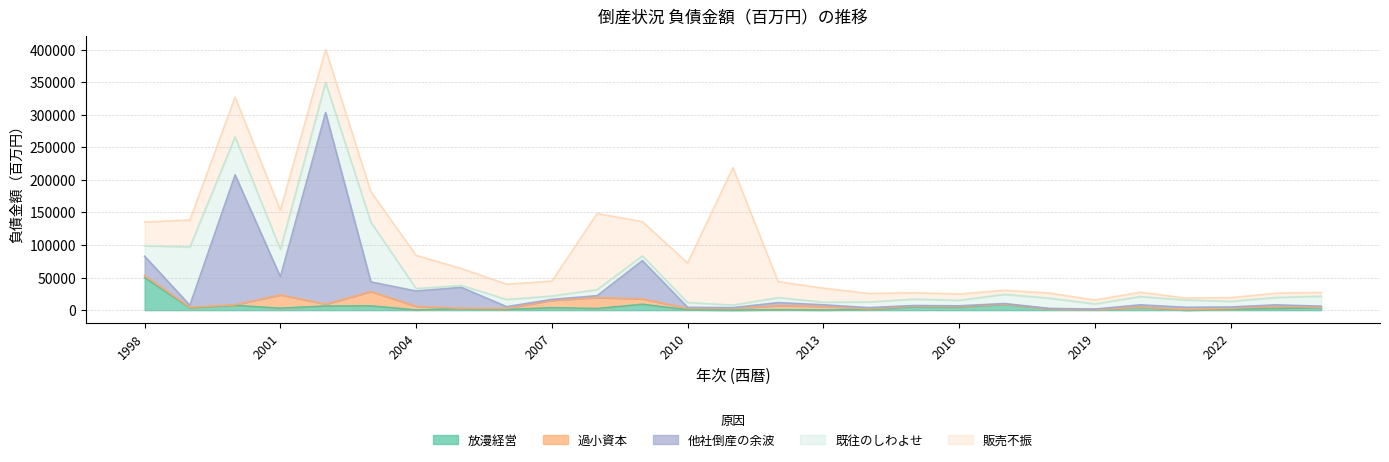

Reading right to left, what are all the values shown in this chart?

放漫経営: 3759	2732	1405	67	4356	897	1760	9091	4604	5180	783	334	696	157	661	9067	2525	3776	1040	2429	345	6624	6451	2975	7438	3690	49941
過小資本: 570	3579	1404	956	40	158	289	254	1027	931	1398	5516	6221	2487	2127	8259	16780	11292	1600	543	5543	21962	2770	20488	810	893	3450
他社倒産の余波: 1793	1813	2062	3380	3764	575	610	817	1008	986	1716	2360	4669	1180	1526	58691	2907	1478	2710	32001	23463	14828	294095	27748	199403	2923	29451
既往のしわよせ: 15308	11319	8661	11261	12720	8006	15729	14055	8496	9797	8641	4043	7675	3980	7370	7386	9280	5143	11070	3019	3731	91801	46306	42195	58419	89490	16055
販売不振: 5800	6589	5721	3030	6596	5844	7840	6311	9635	9826	13050	21503	24436	210908	60718	52390	116843	22778	23430	25871	50993	46734	50756	59884	61009	41447	36408